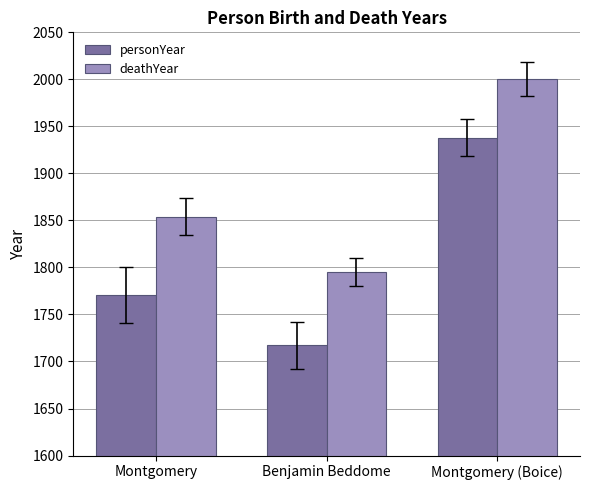

Count the number of categories in the chart.

3